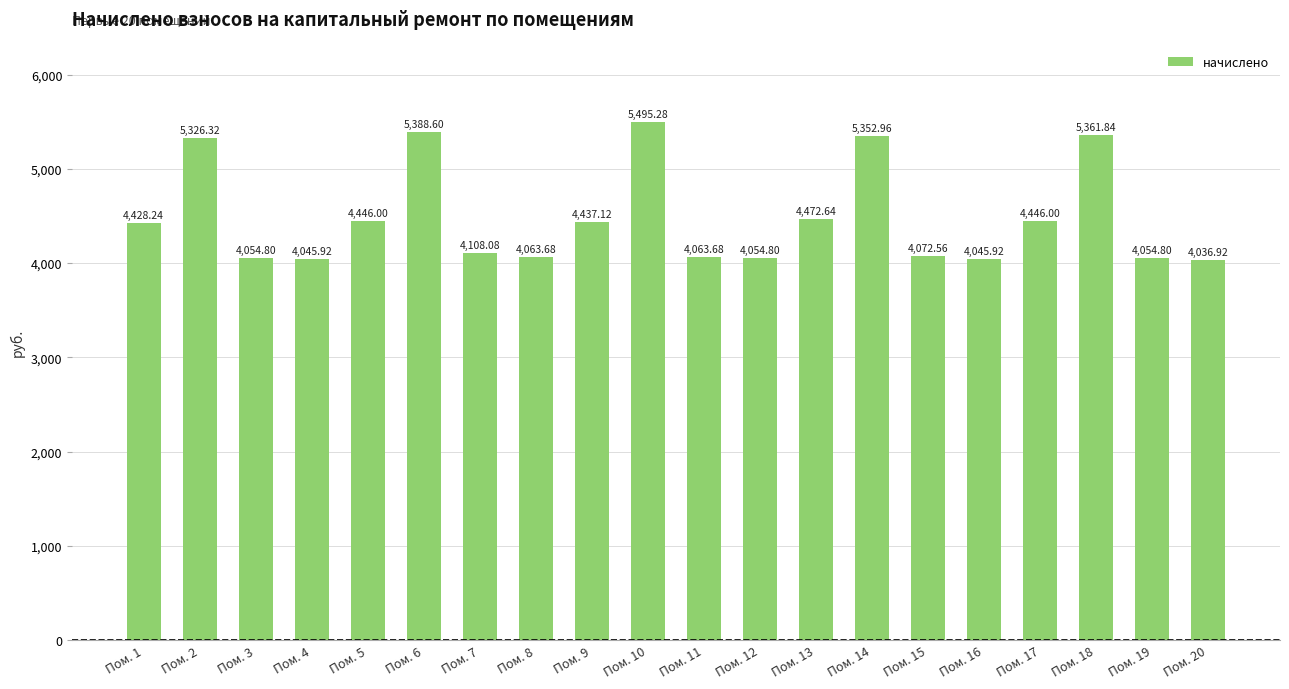

Count the number of data series in this chart.

1